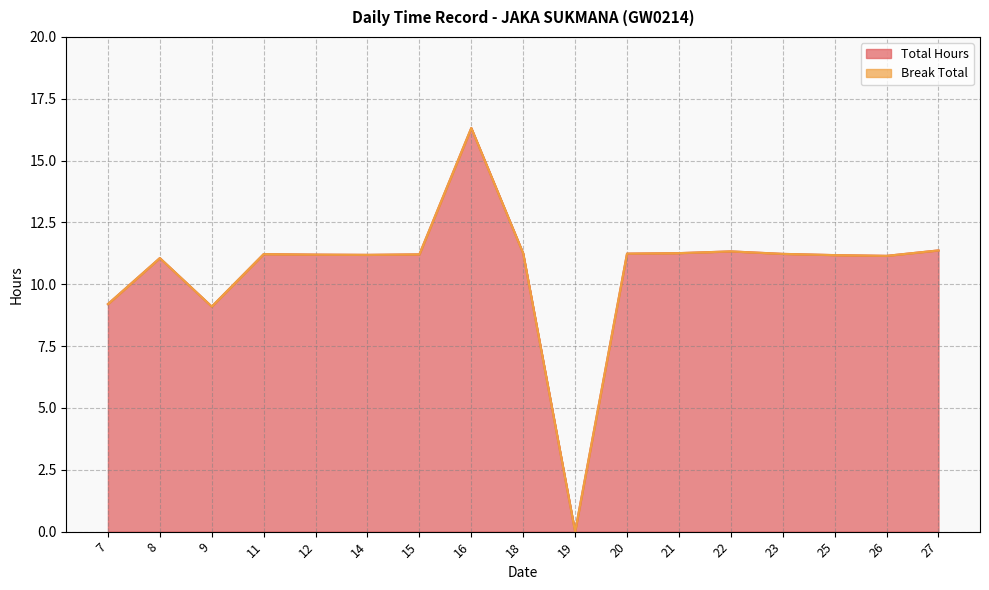

List the labels in order of value, largest first.

16, 27, 22, 21, 18, 20, 23, 11, 15, 12, 14, 25, 26, 8, 7, 9, 19